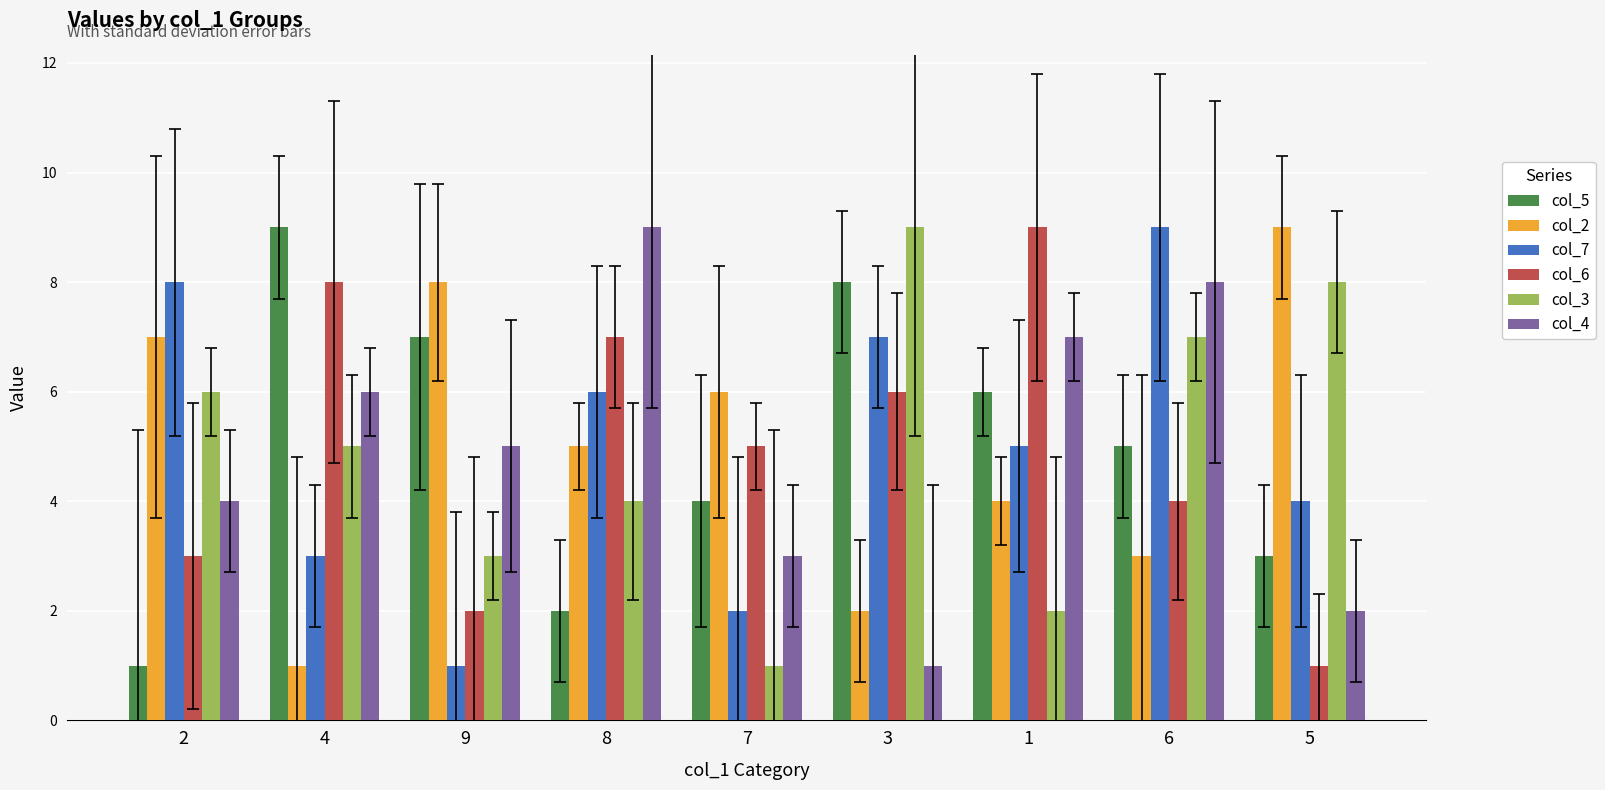

How many bars are there in each group?

6